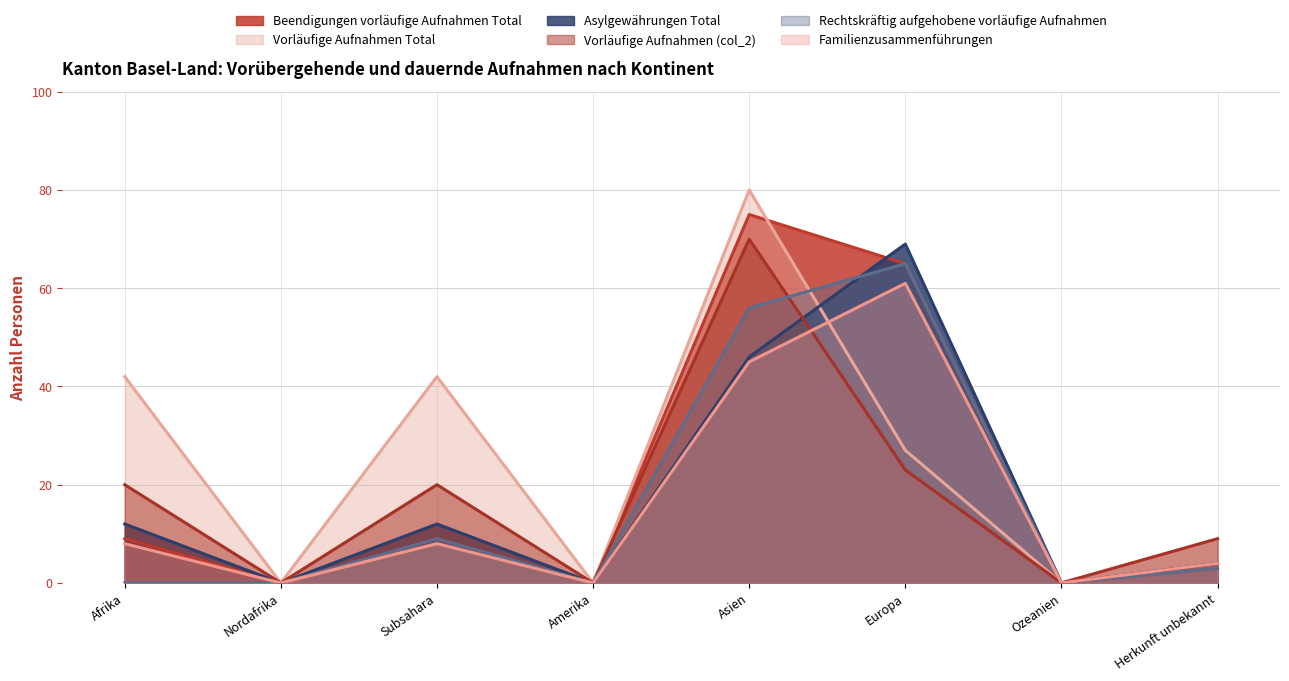

Read the Vorläufige Aufnahmen (col_2) value at Europa, to the nearest 5.

25